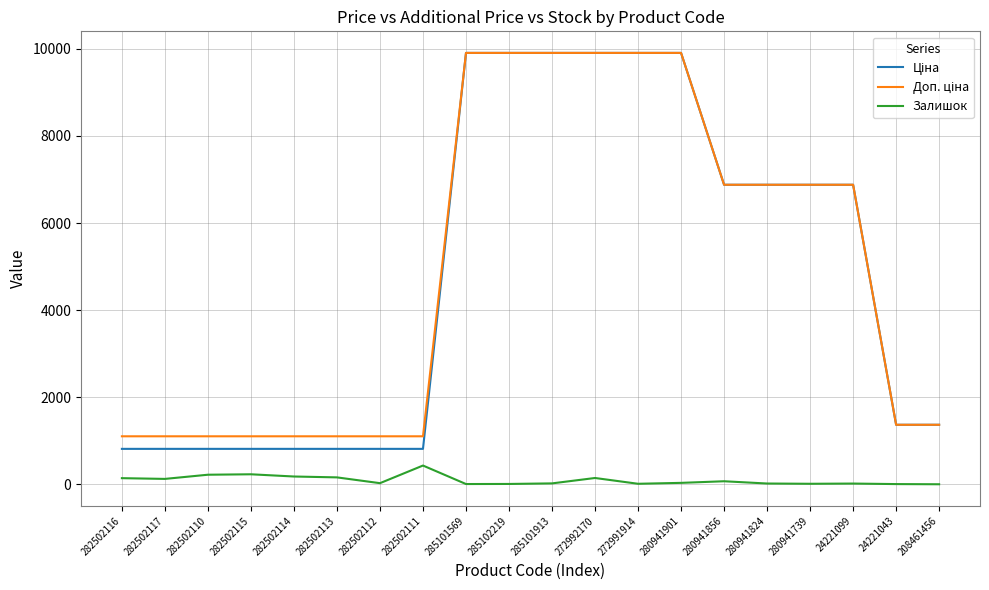

What is the greatest value displayed?

9908.5